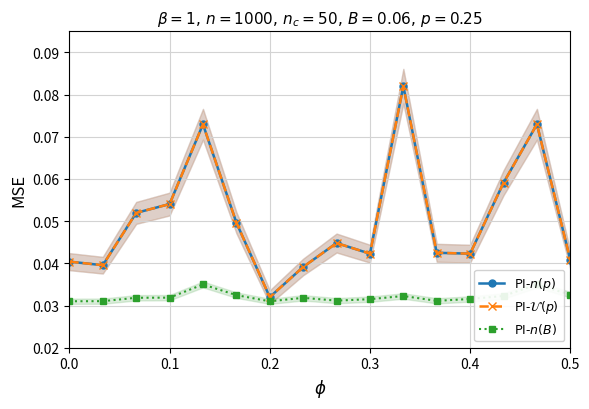

Rank the series at 0.2 from lowest to highest value.

PI-$n(B)$, PI-$n(p)$, PI-$\mathcal{U}(p)$